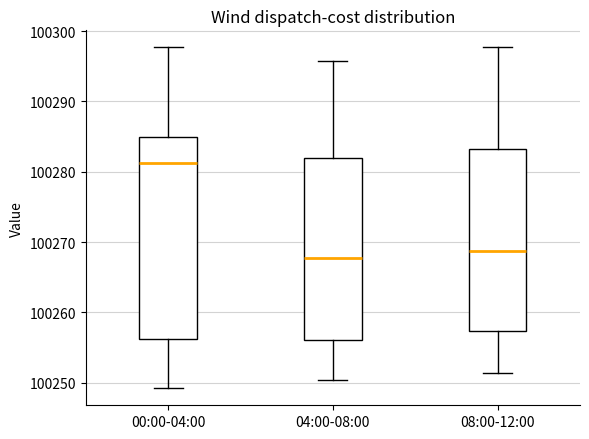

Reading left to right, transcribe this box plot: for each box, give where its median line is, the range the box spans, and where its two whiskers end, as read against the y-axis. The values are not printed on the chart, so give them approximately, as read against the axis.

00:00-04:00: median 100281, box 100256 to 100285, whiskers 100249 to 100298
04:00-08:00: median 100268, box 100256 to 100282, whiskers 100250 to 100296
08:00-12:00: median 100269, box 100257 to 100283, whiskers 100251 to 100298